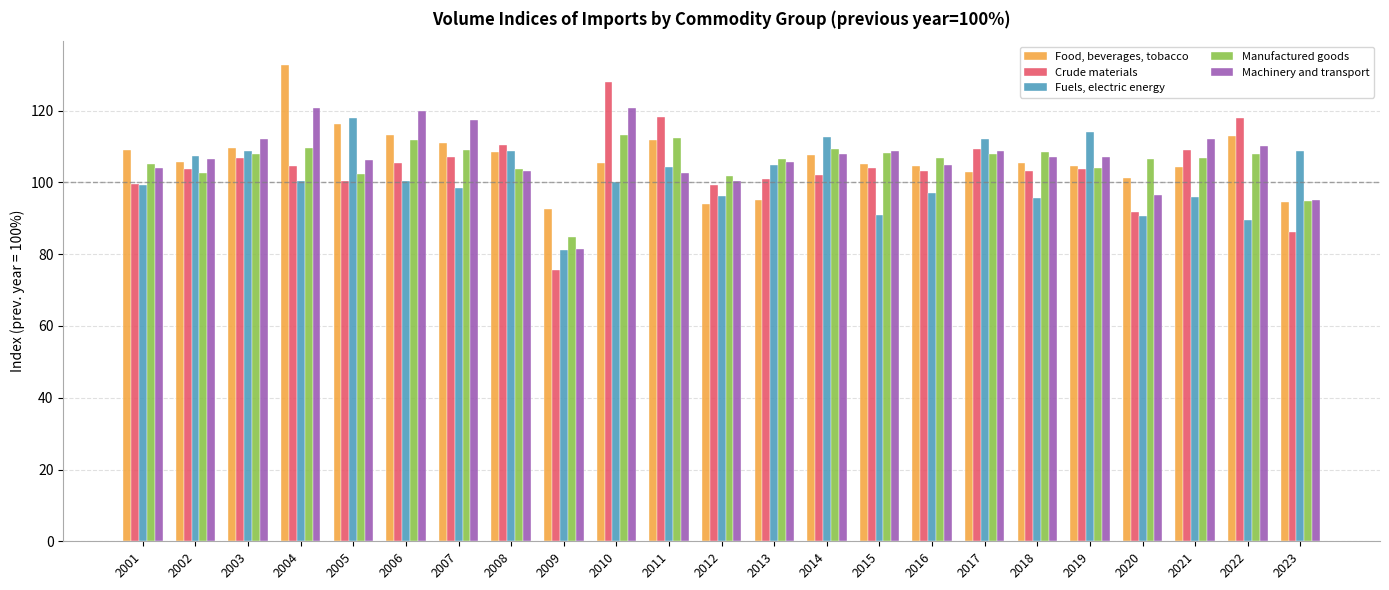

What is the highest value of the Manufactured goods series?

113.2